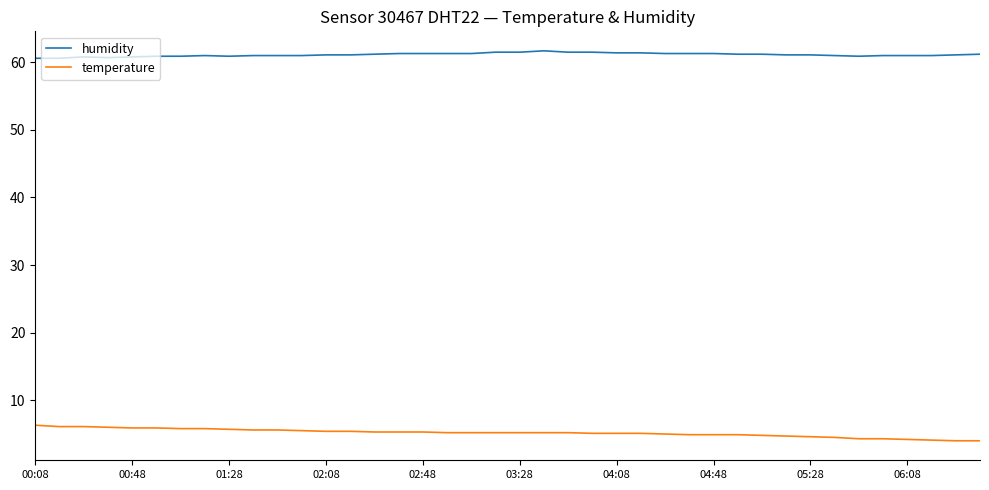

At how many categories does at least one series exceed 44?

40